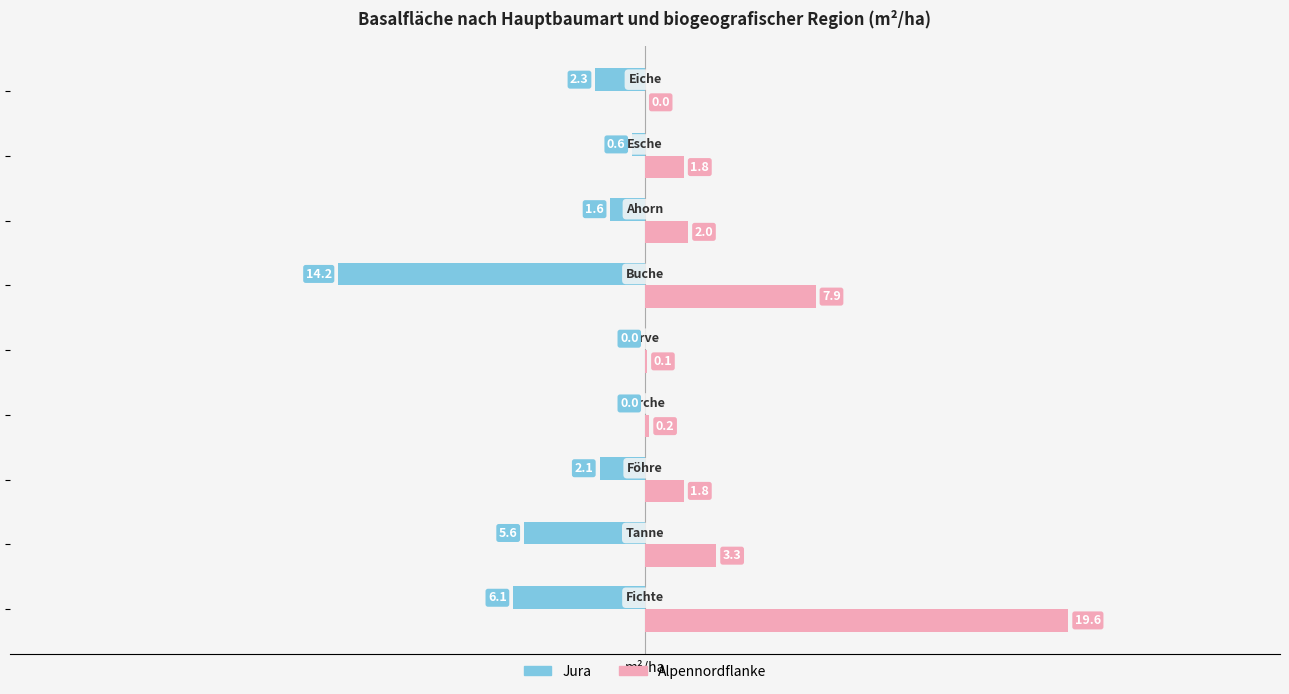

What is the sum of all Jura values?

-32.5